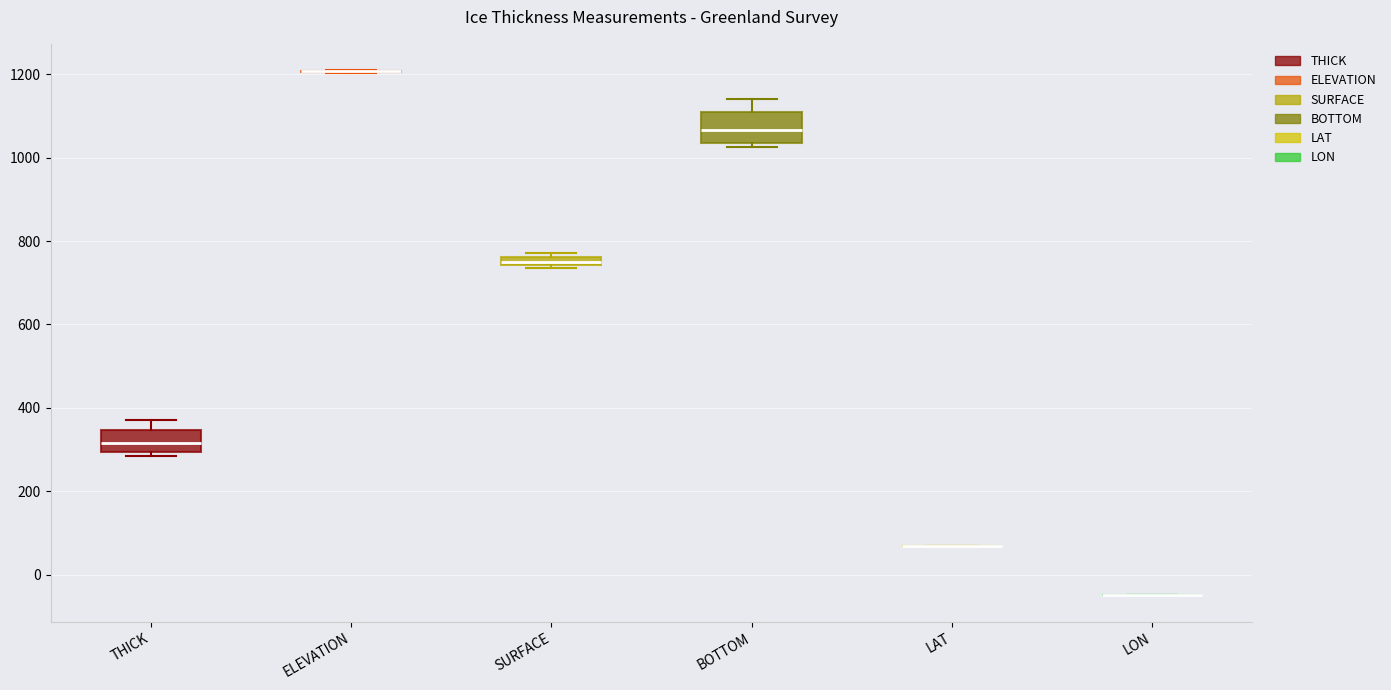

Which box is the tallest, from its lower edge to its upper edge?

BOTTOM